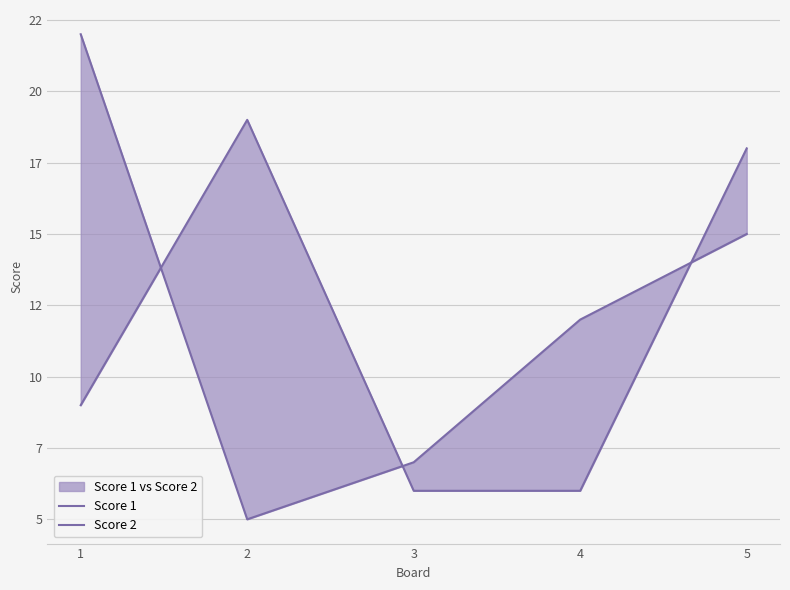

True or false: Score 2 has a value of 31 at 2.

False